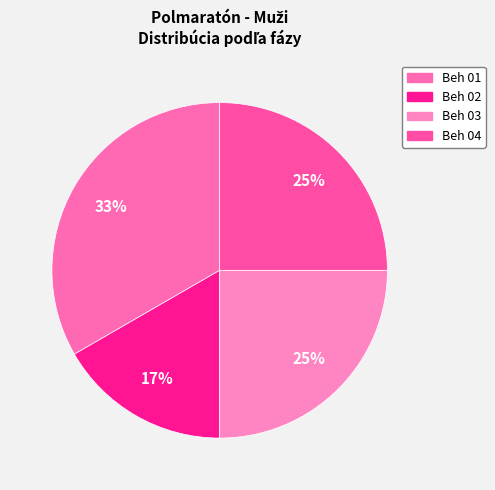

Is Beh 01 the majority of the pie?

No